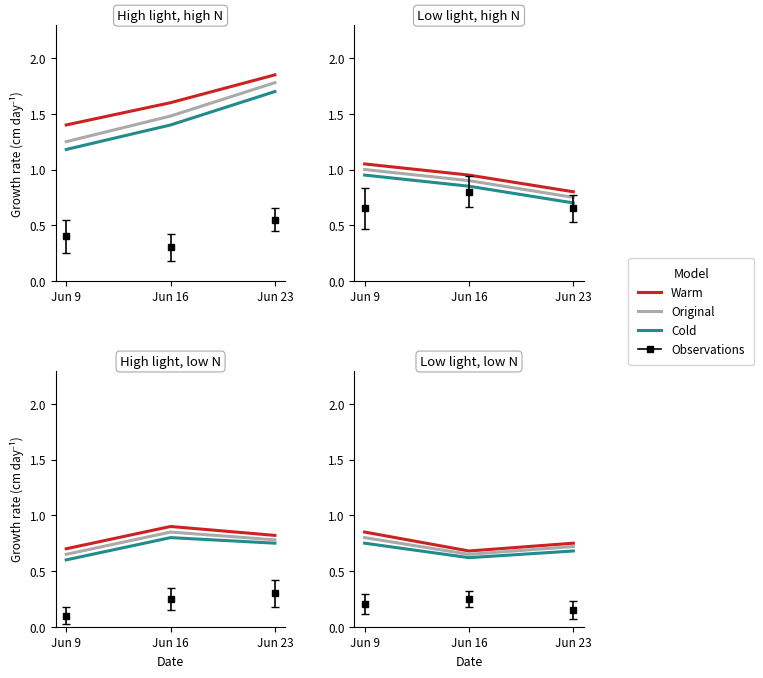

What is the spread (max minus min) of values at Jun 23?

0.1